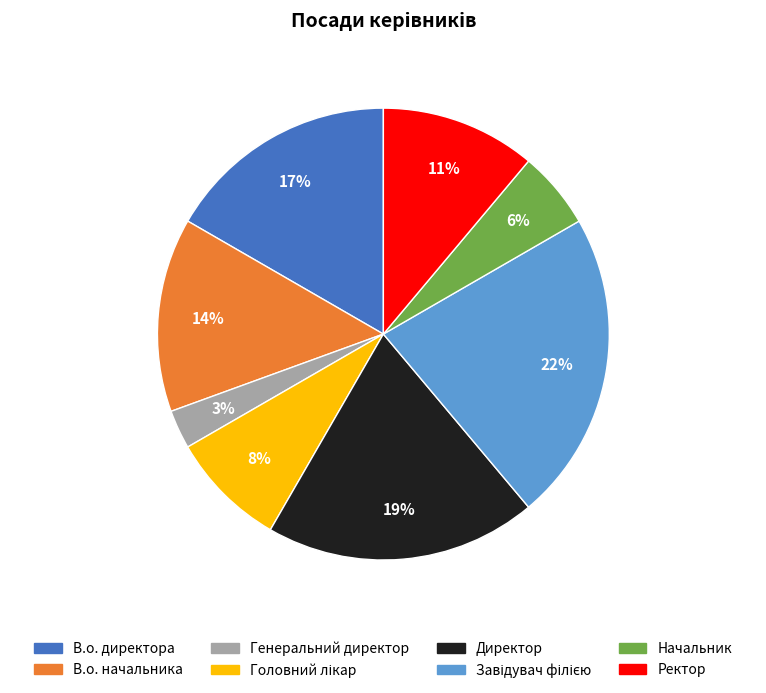

What percentage is the В.о. начальника slice, to the nearest percent?

14%